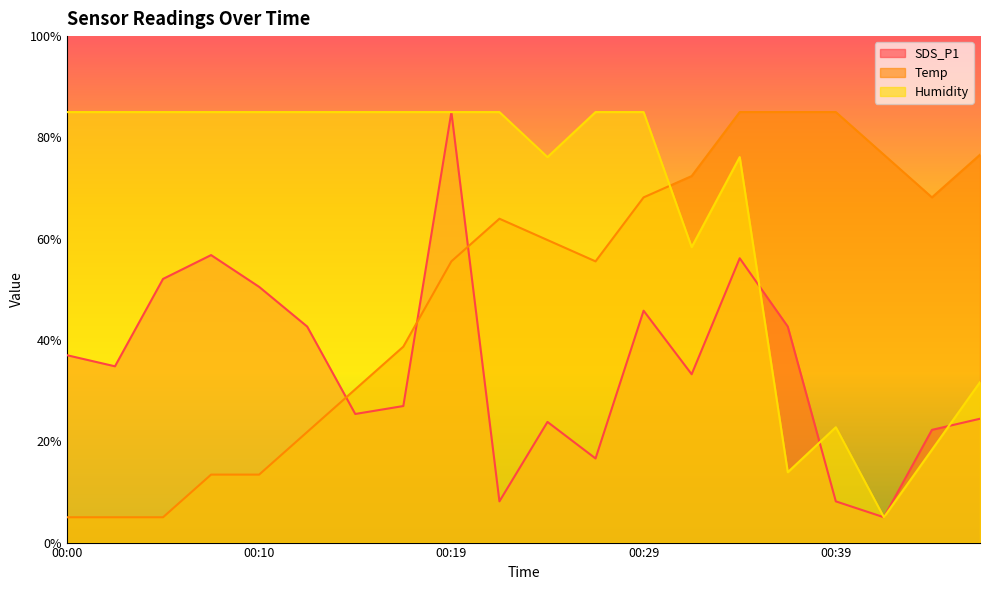

What is the difference between the highest and lowest values at 00:29?

39.2